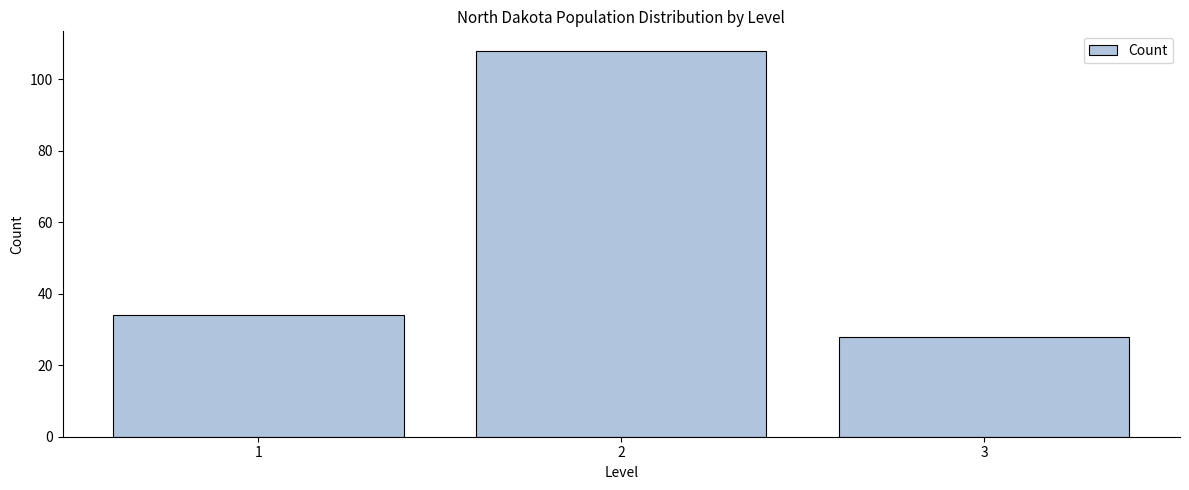

Reading right to left, transcribe all the data shown in this chart.

28	108	34